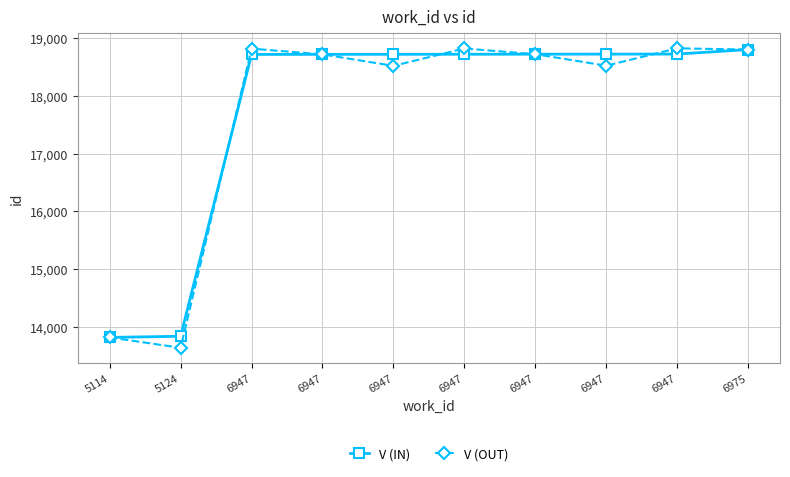

Which series changed the most between 5124 and 6947?

V (OUT)